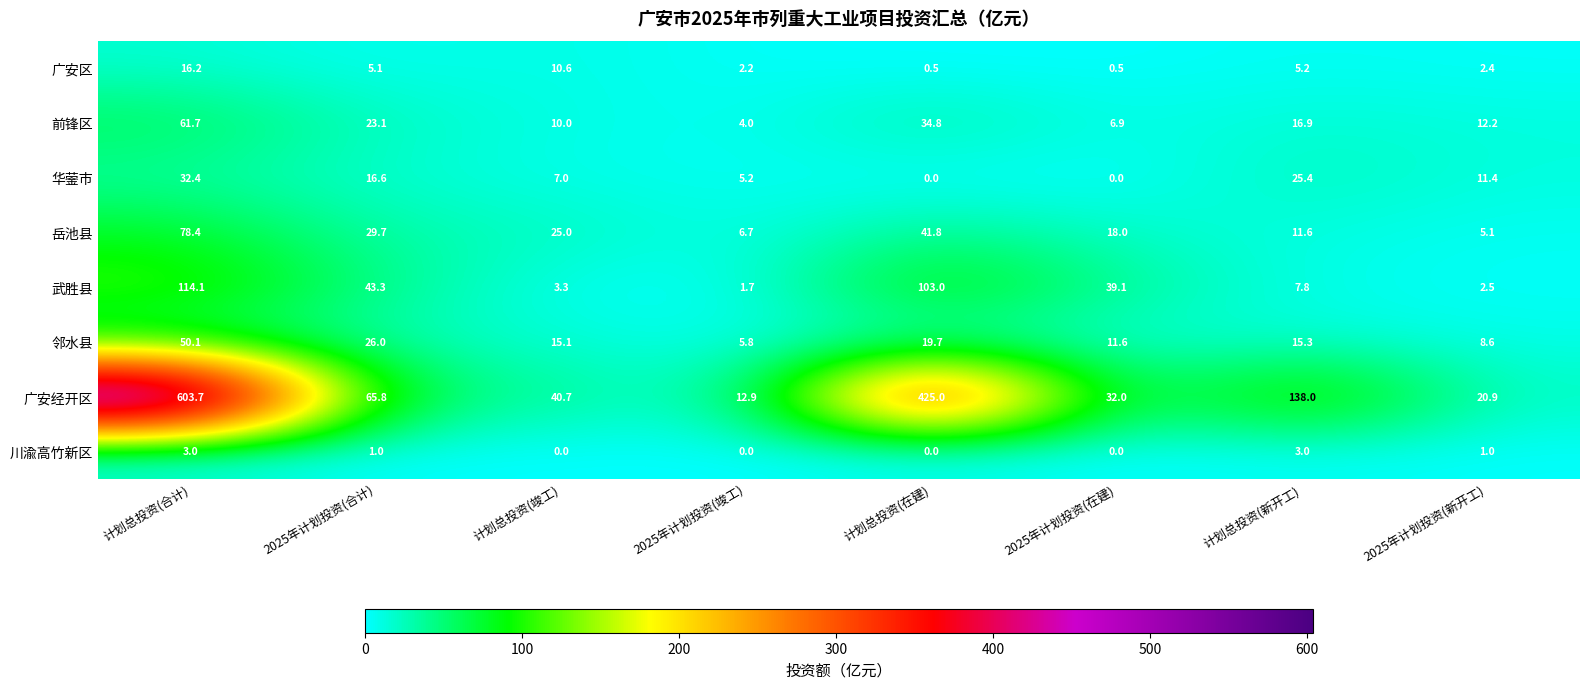

What is the sum of all 广安区 values?

42.7